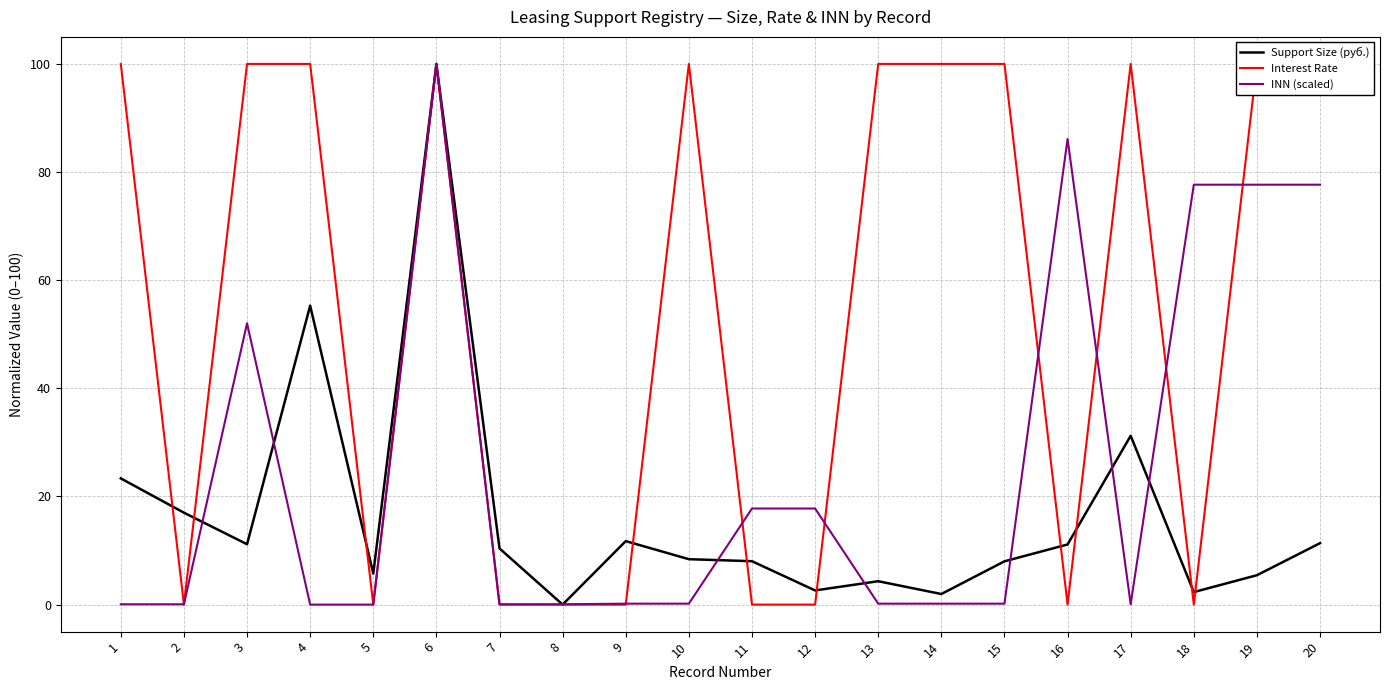

Between 2 and 8, which series saw the biggest shift?

Support Size (руб.)